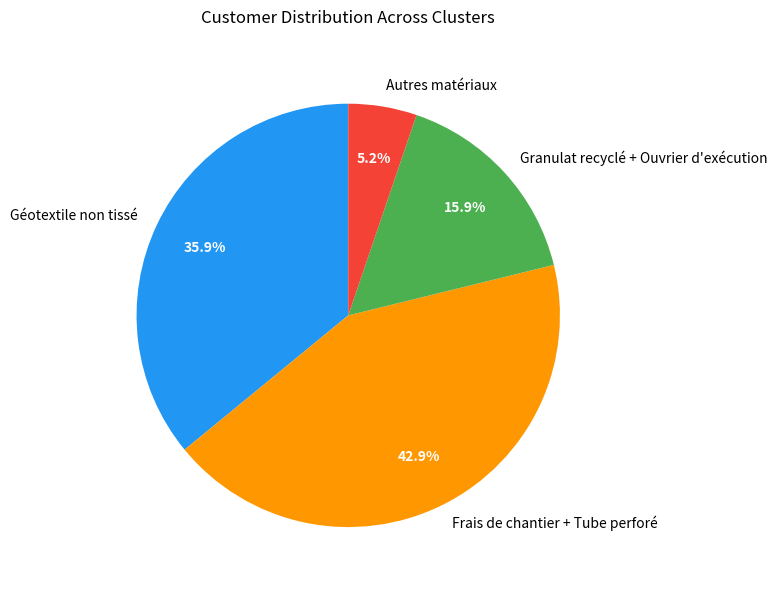

How many slices are in this pie chart?

4